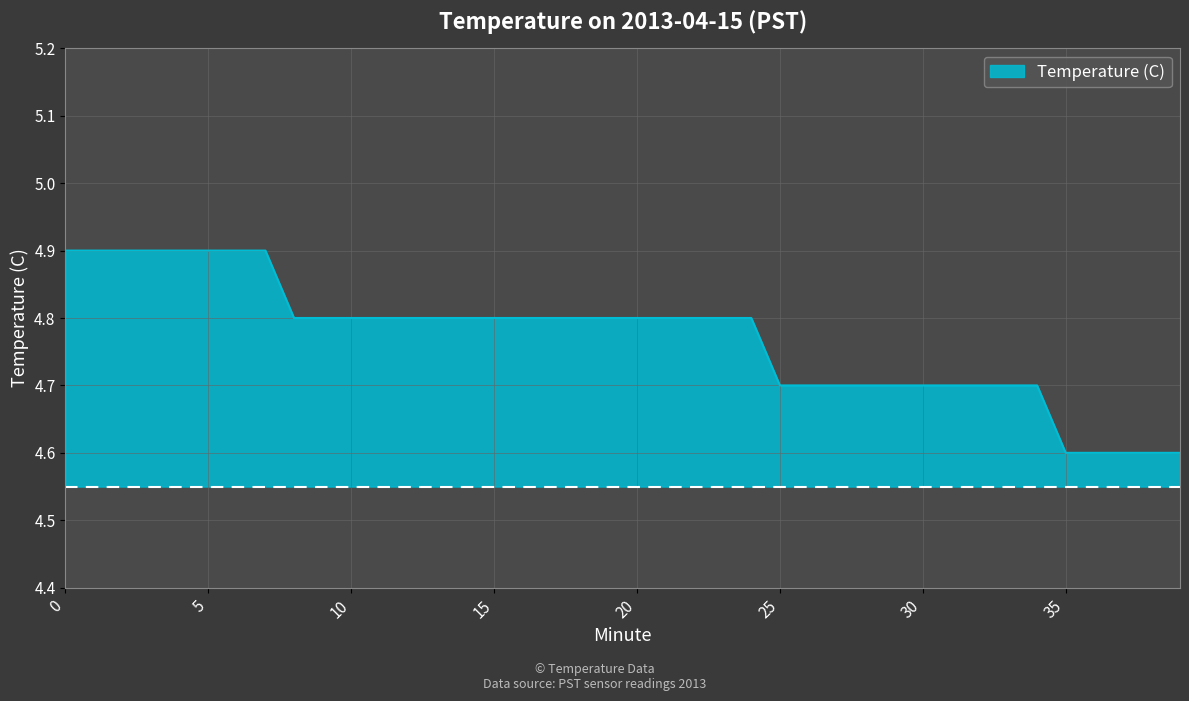

What is the greatest value displayed?

4.9